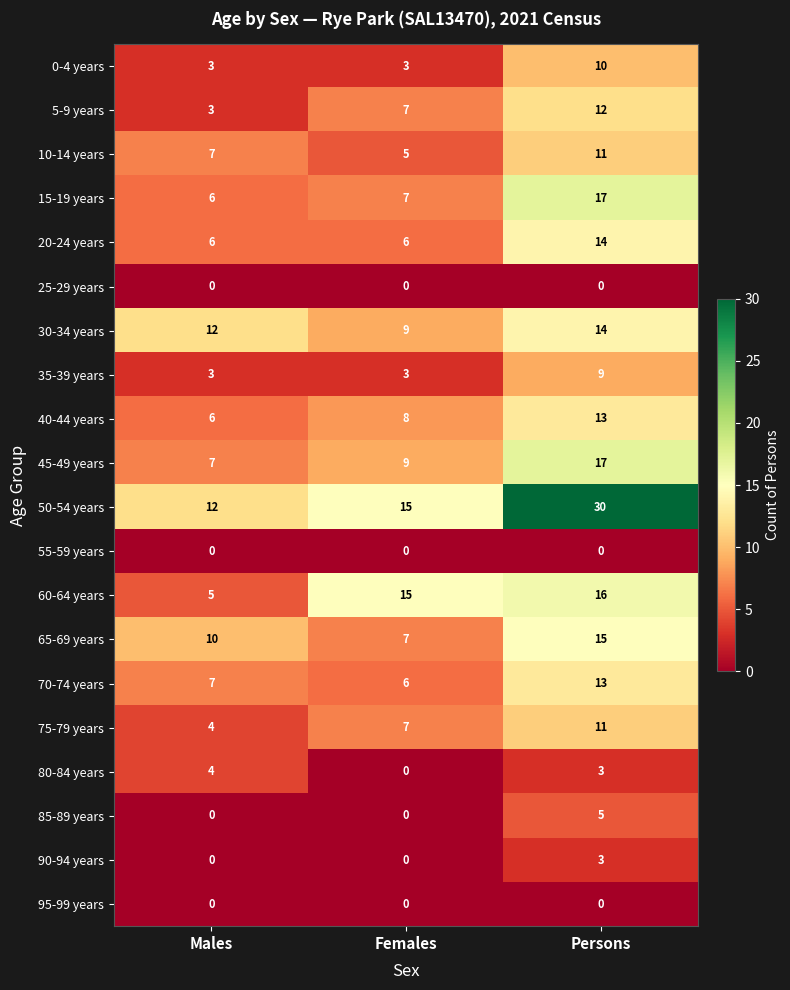

Which series has the largest total across all categories?

50-54 years